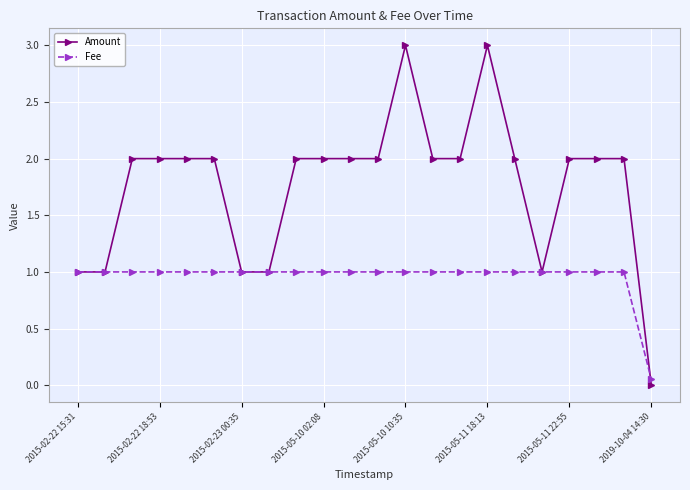

After their last crossing, which series has the higher values: Fee or Amount?

Fee